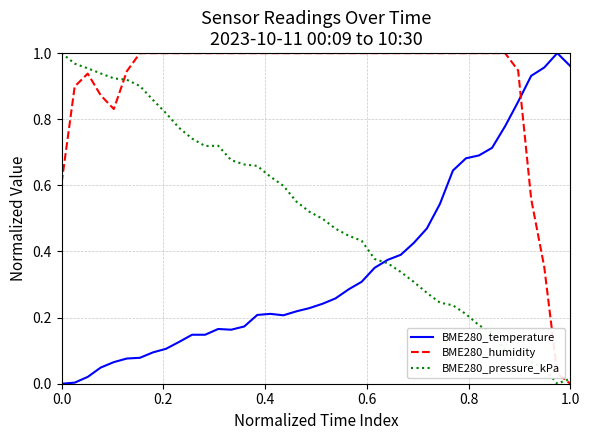

Which series has the largest total across all categories?

BME280_humidity